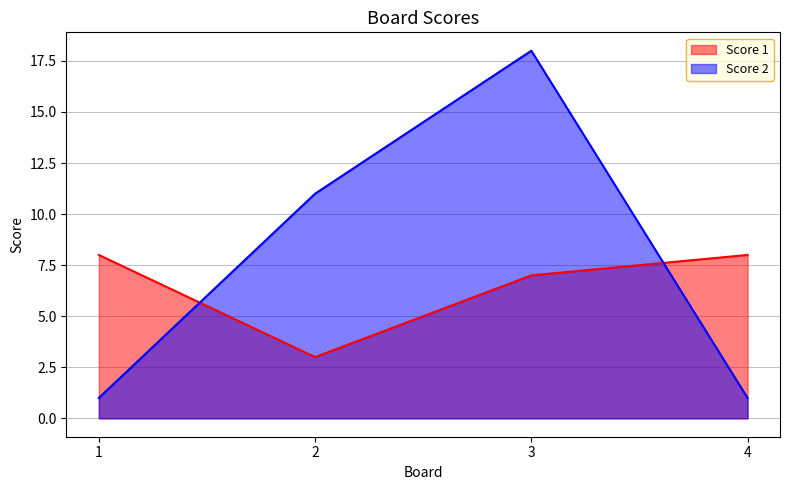

How many interior local valleys does the Score 1 series have?

1